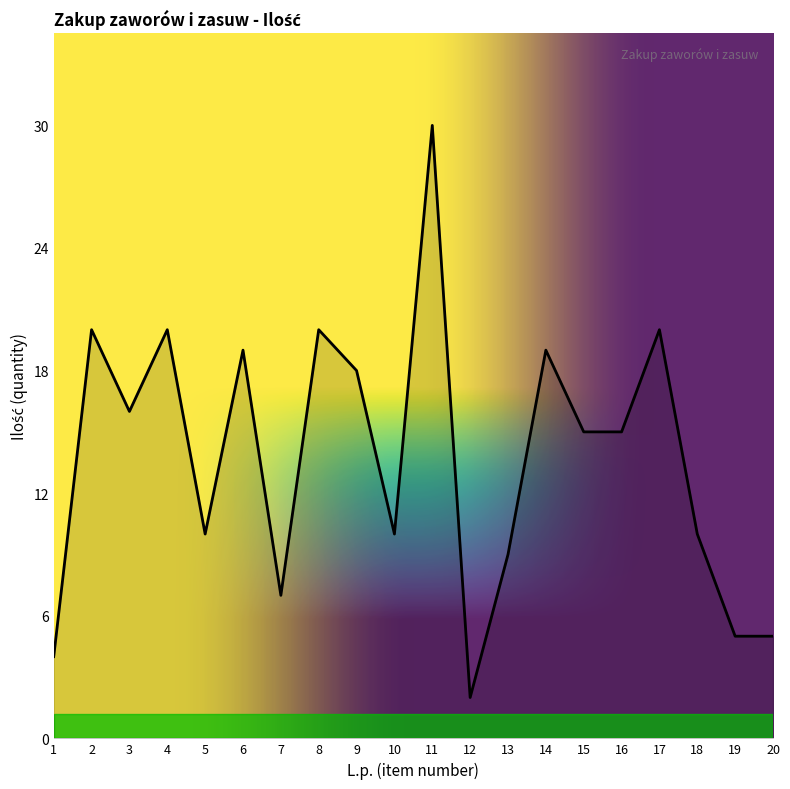

What is the sum of all values?

274